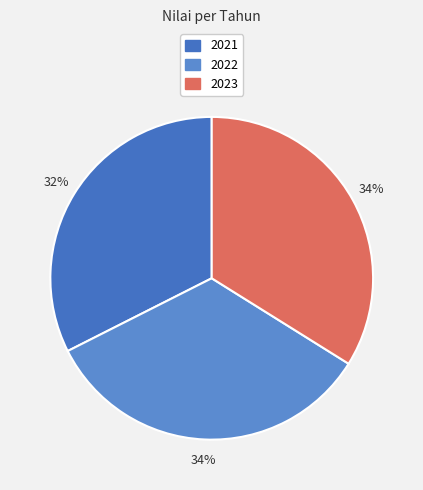

The 2022 slice represents 46% of the pie. True or false?

False